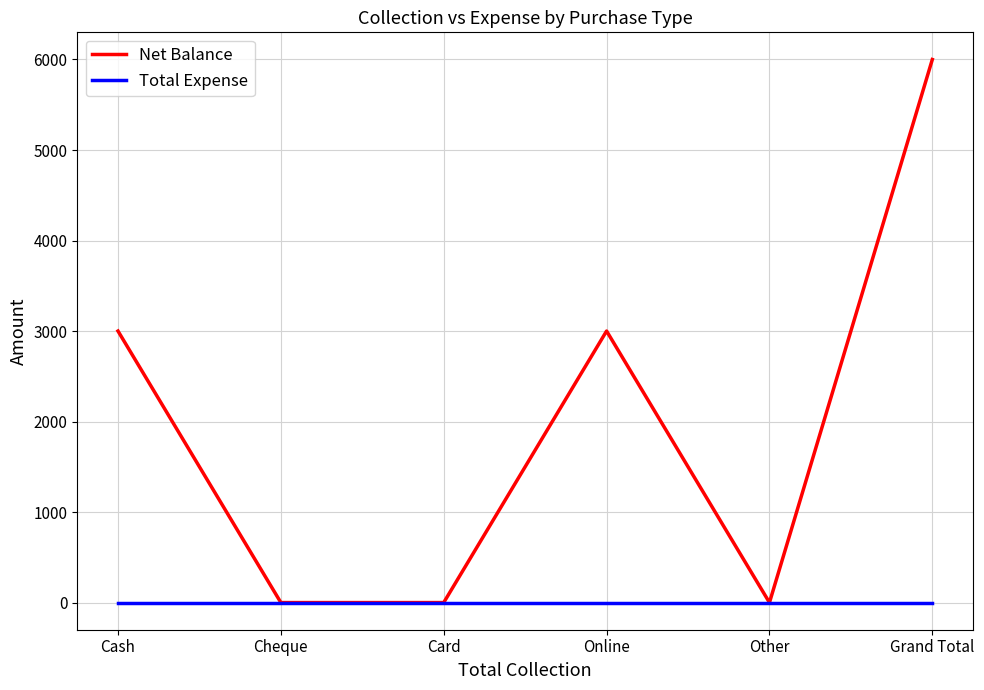

The Net Balance series shows 3946 at Card. True or false?

False